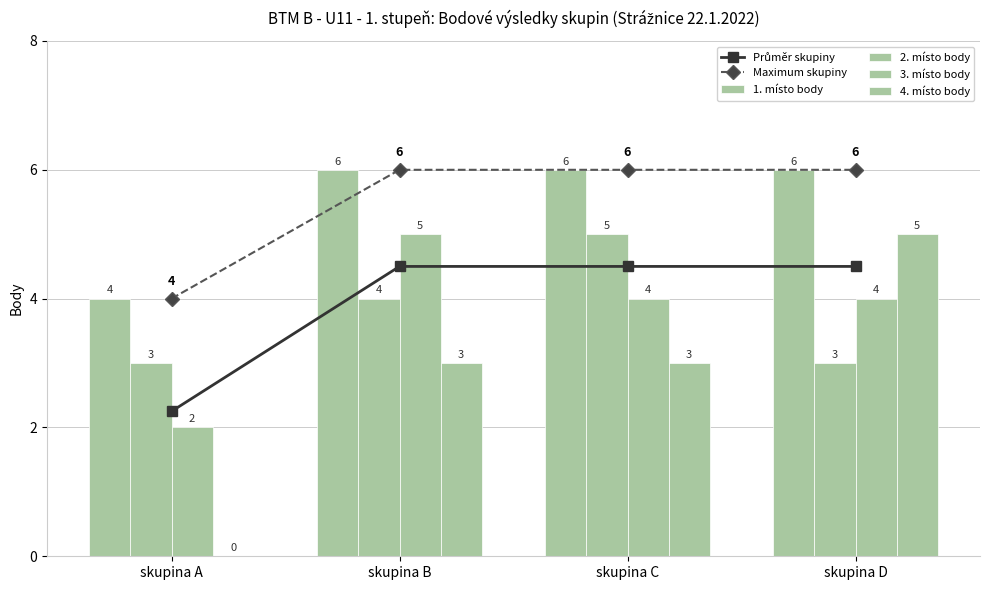

Are the bars horizontal?

No